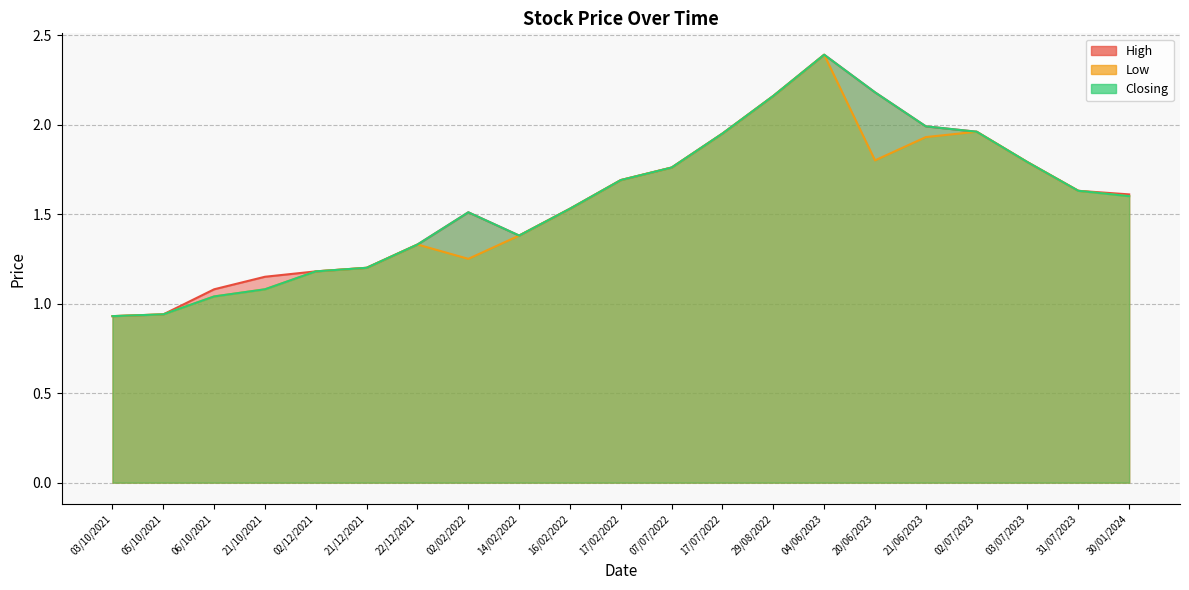

True or false: Low and High intersect in this chart.

False